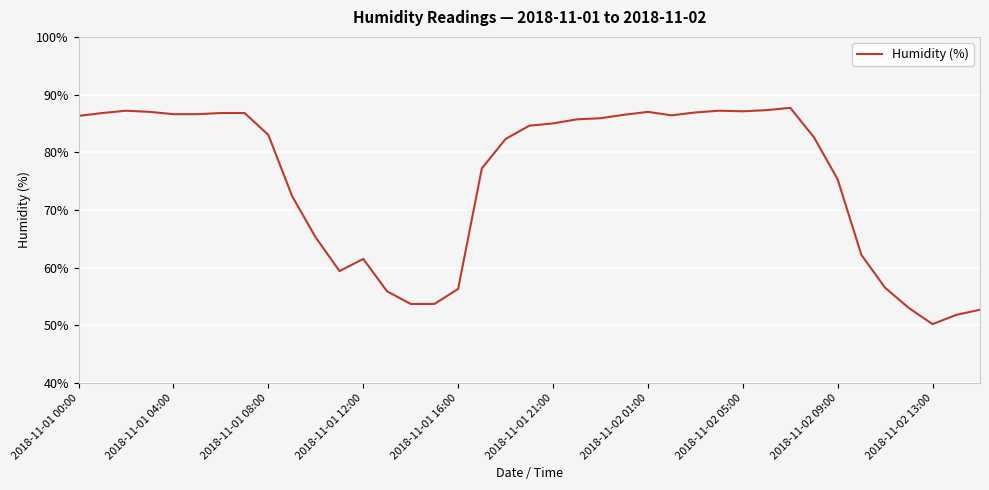

What is the average value?

75.3